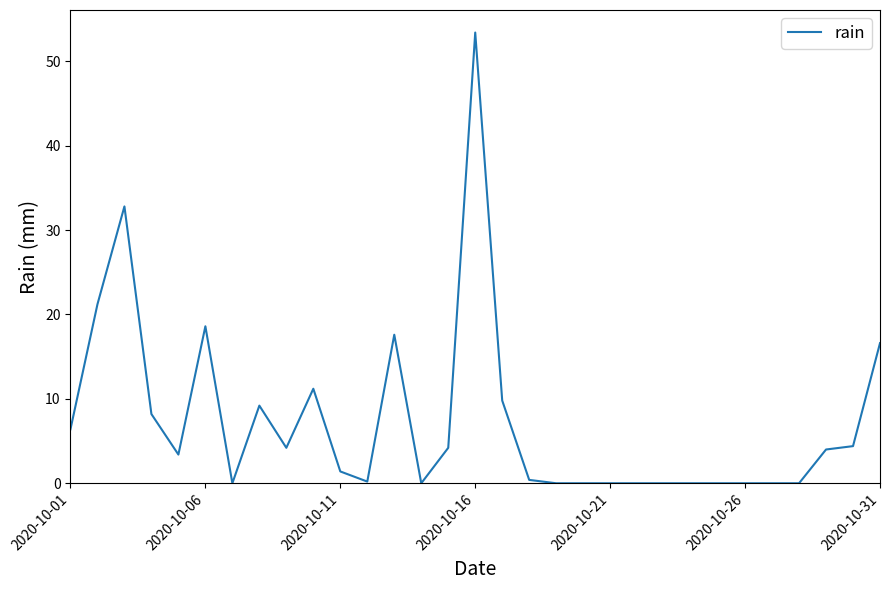

What is the maximum value shown in the chart?

53.4